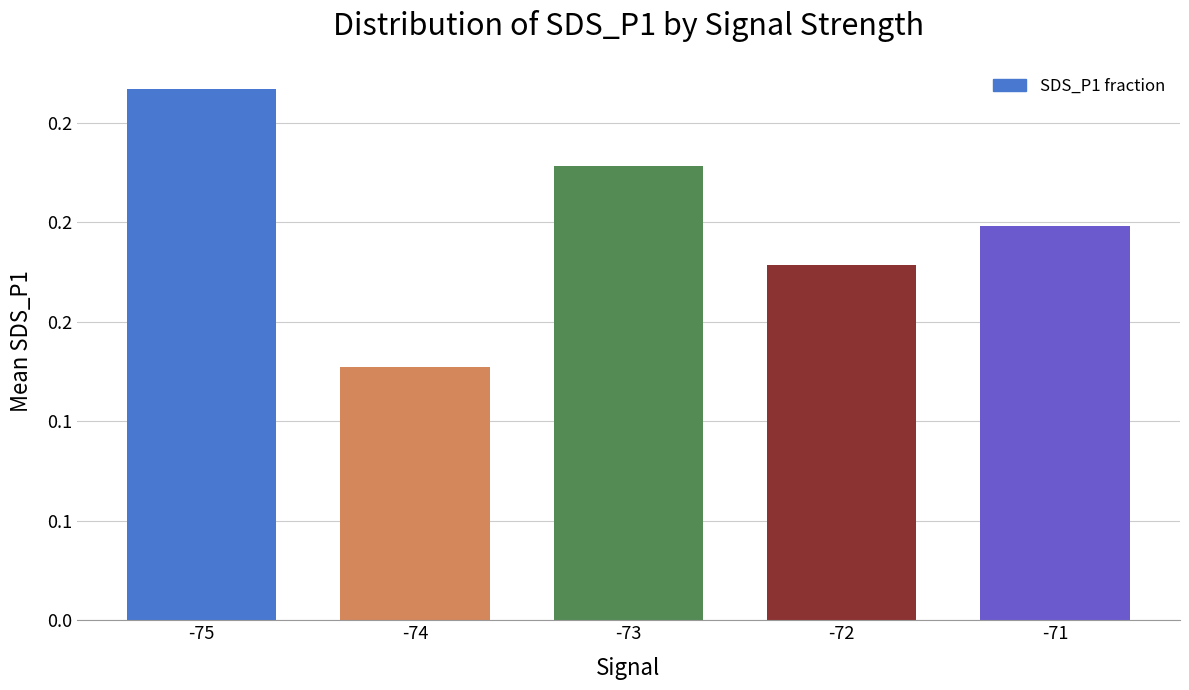

The value at -72 is 0.3. True or false?

False